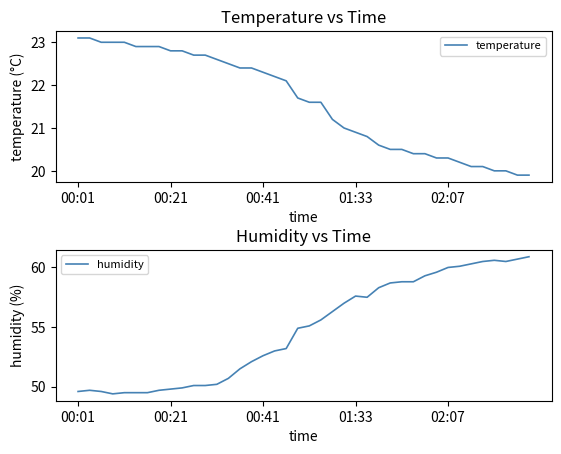

Which series has the largest total across all categories?

humidity